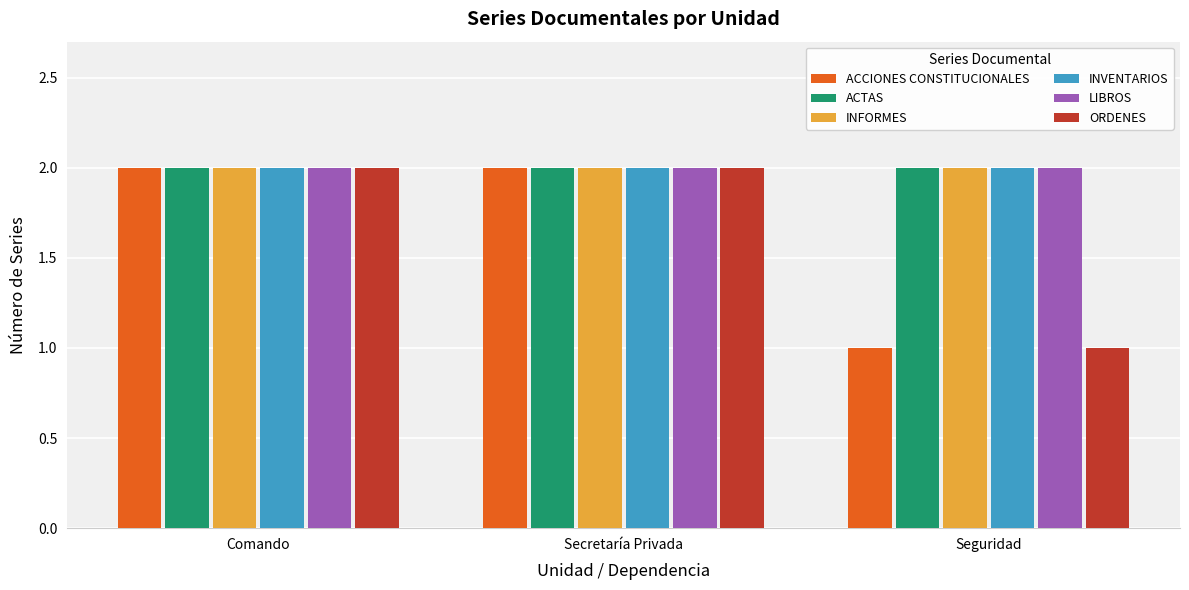

What is the value of the ACCIONES CONSTITUCIONALES bar at the 1st from the left?

2